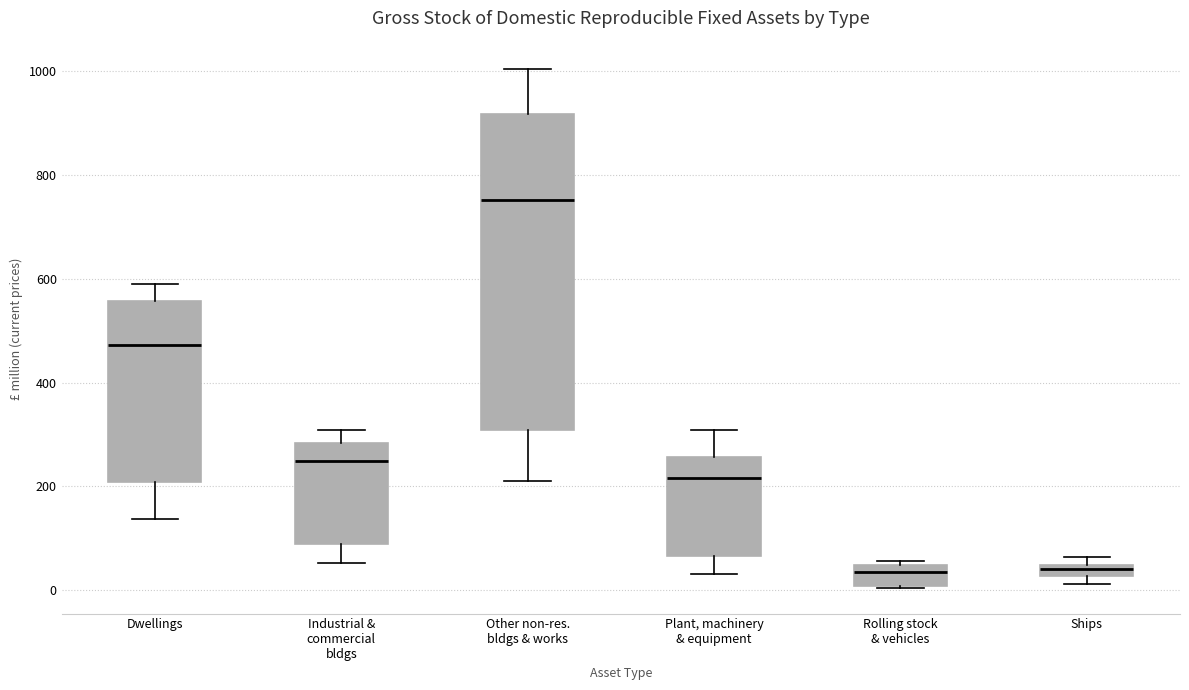

Comparing the boxes themselves (not the whiskers), which one is the tallest?

Other non-res. bldgs & works